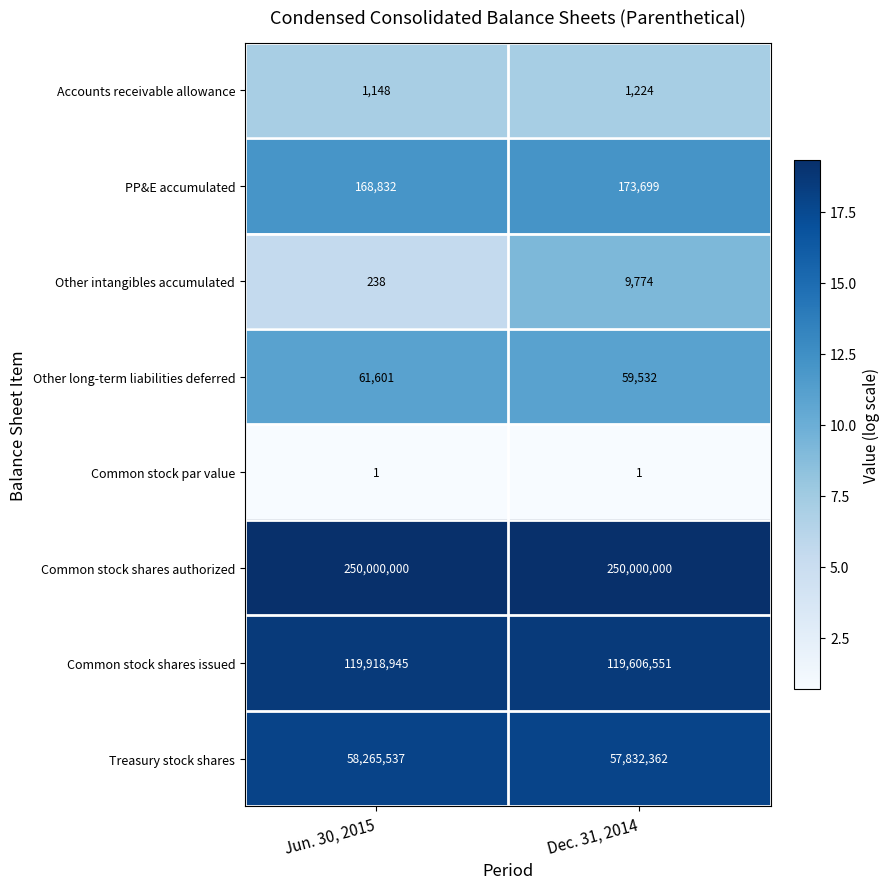

What is the spread (max minus min) of values at Jun. 30, 2015?

249999999